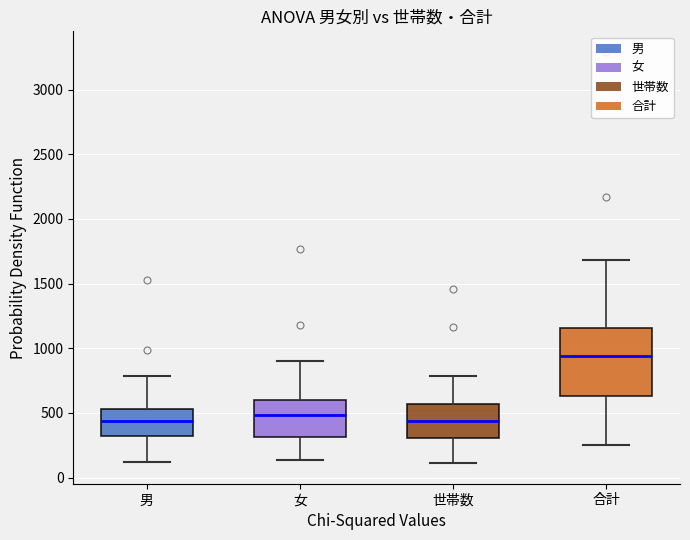

Where does the median line of the box for 合計 sit on the y-axis? The values are not printed on the chart, so give them approximately, as read against the axis.

950